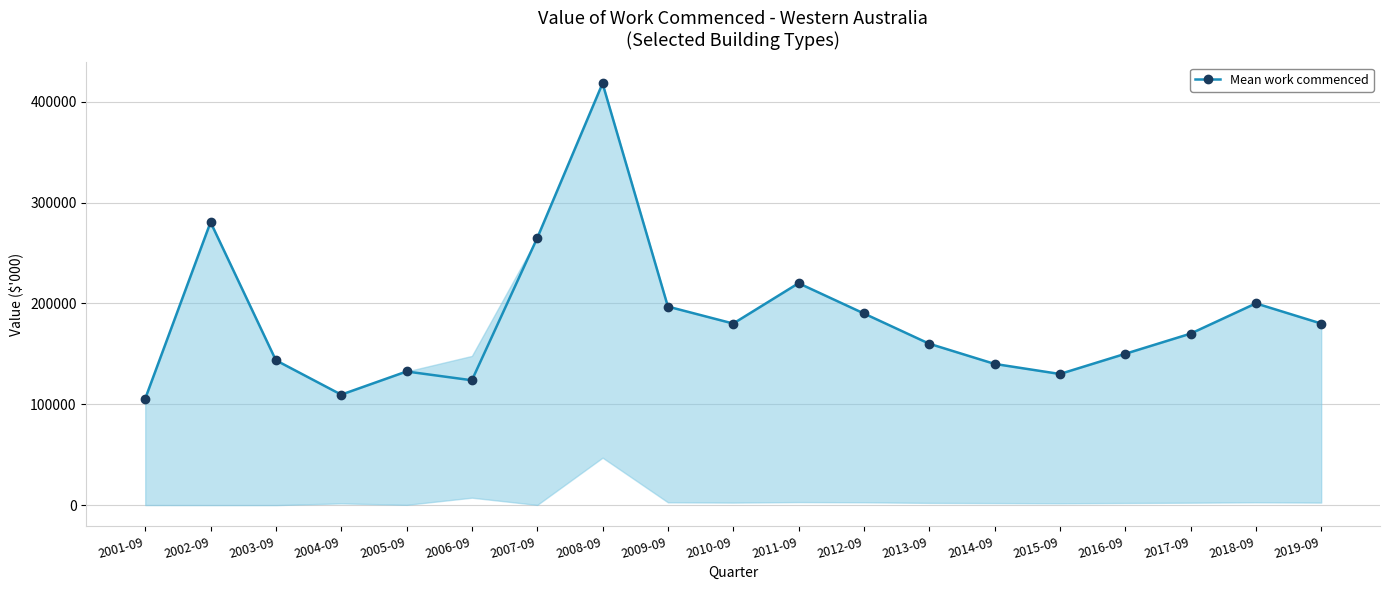

How many points are higher than both their immediate neighbors (excluding endpoints)?

5